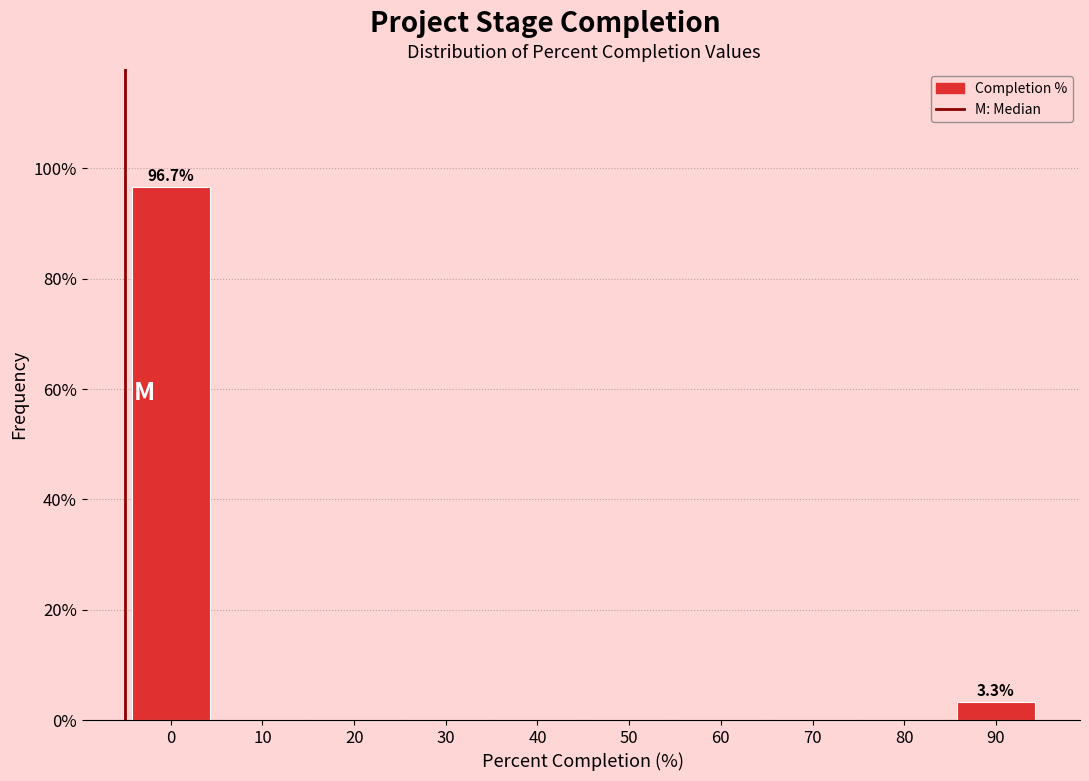

Reading left to right, extract all data points from this chart.

0=96.7	10=0.0	20=0.0	30=0.0	40=0.0	50=0.0	60=0.0	70=0.0	80=0.0	90=3.3